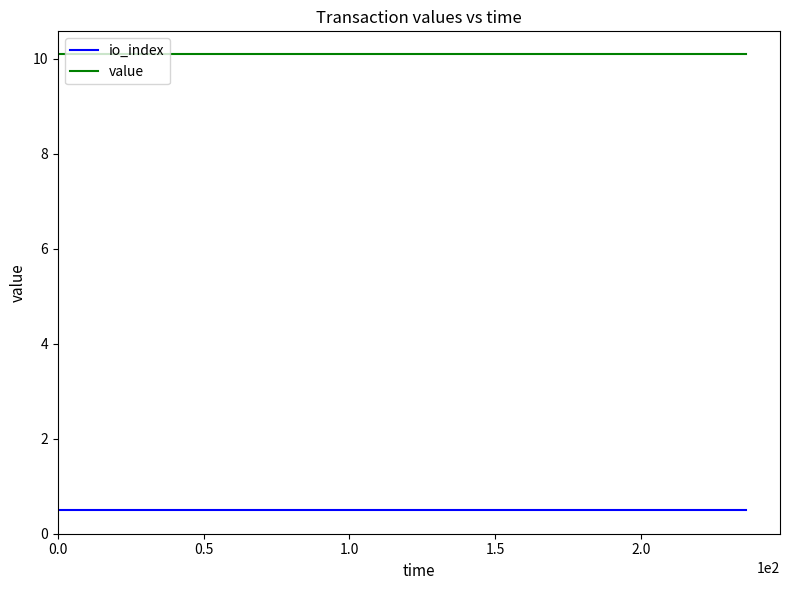

What is the highest value of the io_index series?

0.5